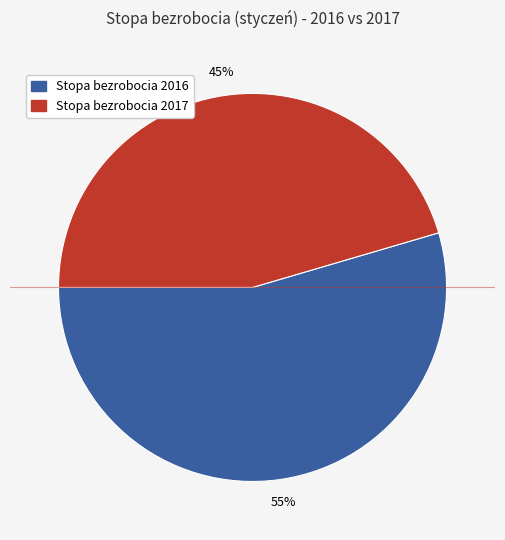

To the nearest percent, what is the average slice percentage?

50%